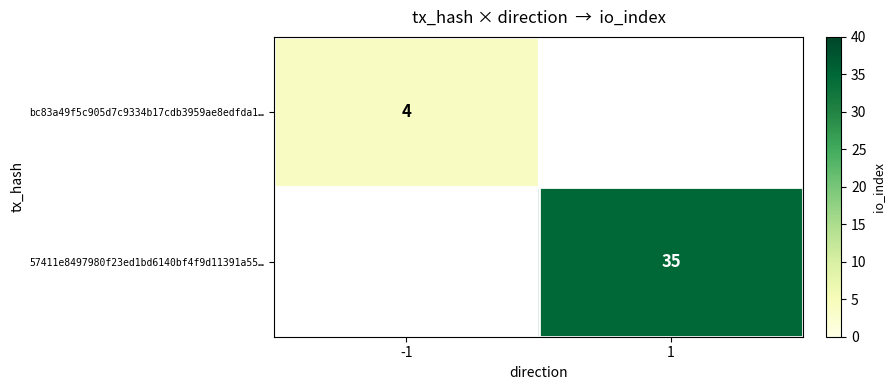

The value of 57411e8497980f23ed1bd6140bf4f9d11391a55… at 1 is 35. True or false?

True